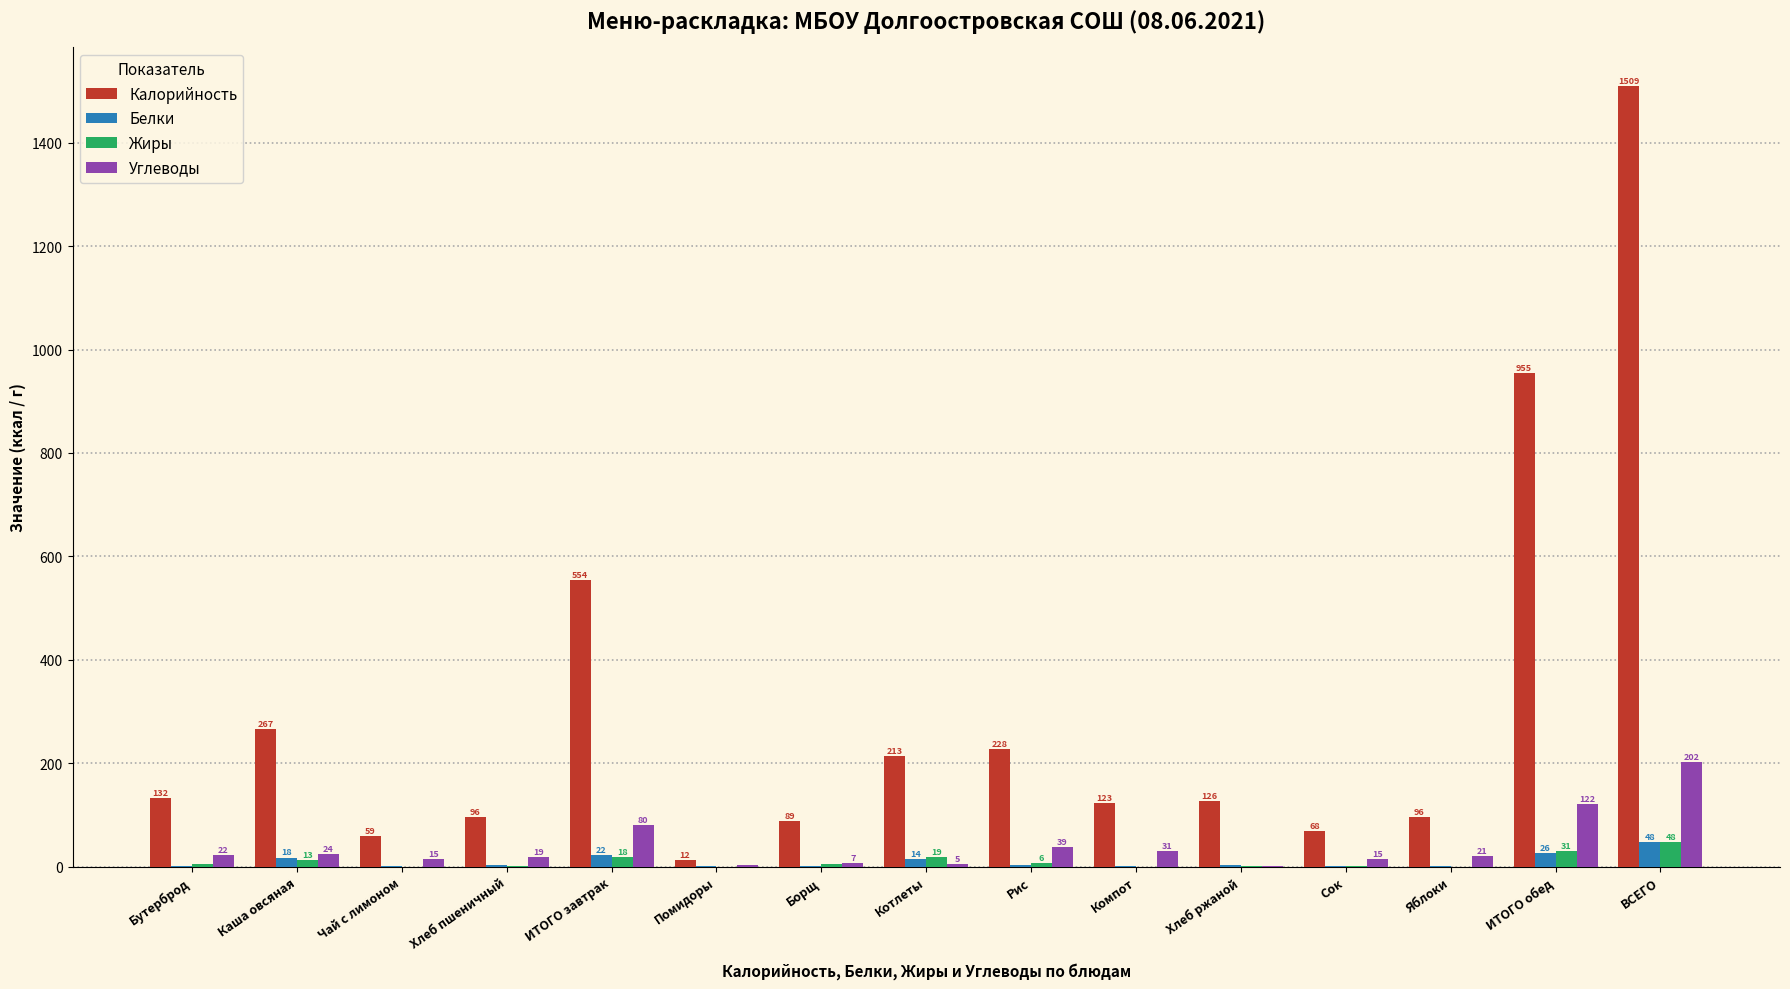

True or false: Жиры has a value of 0.6 at Хлеб ржаной.

True